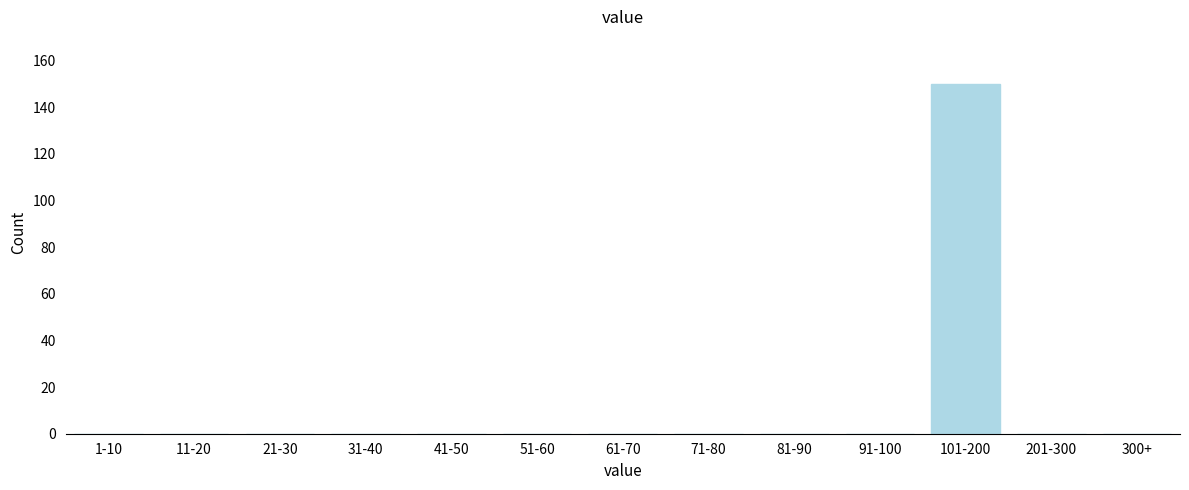

Reading left to right, extract all data points from this chart.

1-10=0	11-20=0	21-30=0	31-40=0	41-50=0	51-60=0	61-70=0	71-80=0	81-90=0	91-100=0	101-200=150	201-300=0	300+=0